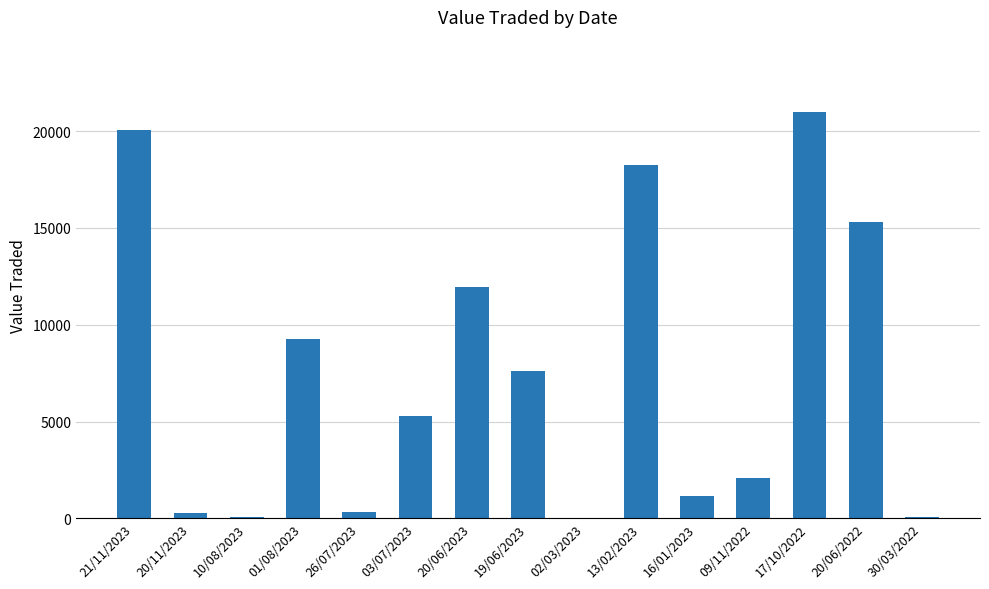

Is it true that the value at 26/07/2023 is 343?

True